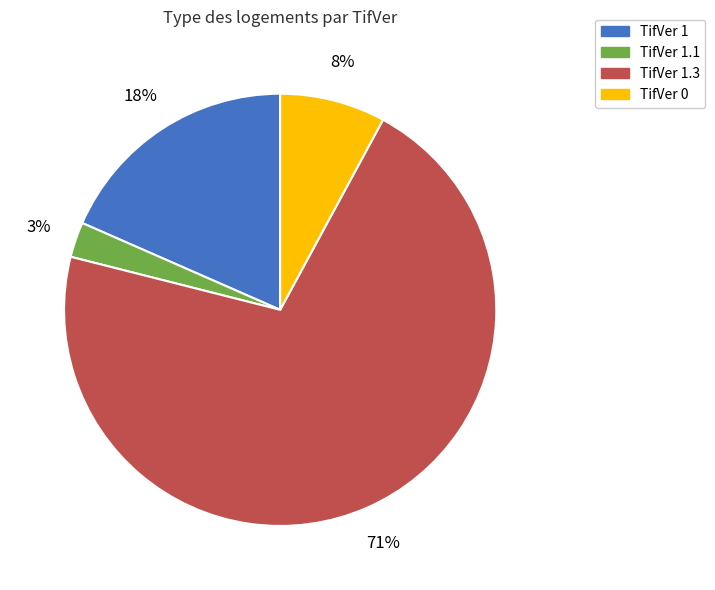

Does any single category account for the majority?

Yes